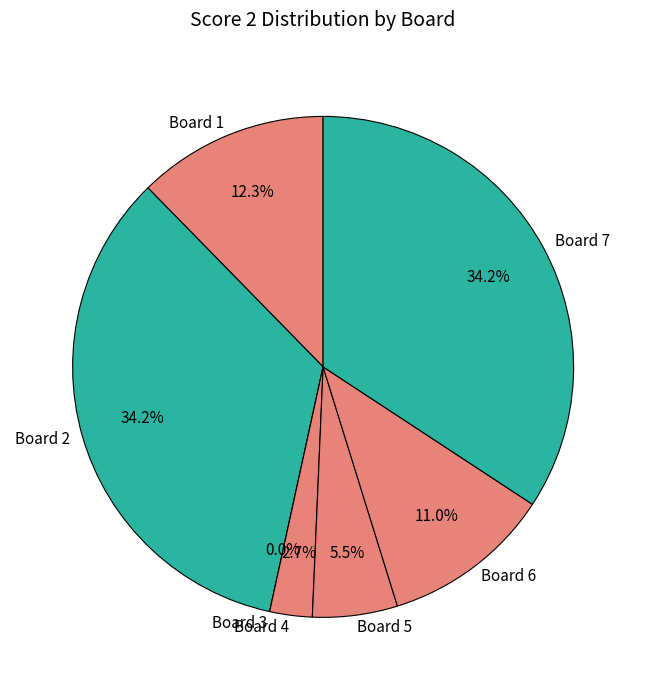

To the nearest percent, what percentage of the pie is Board 6?

11%